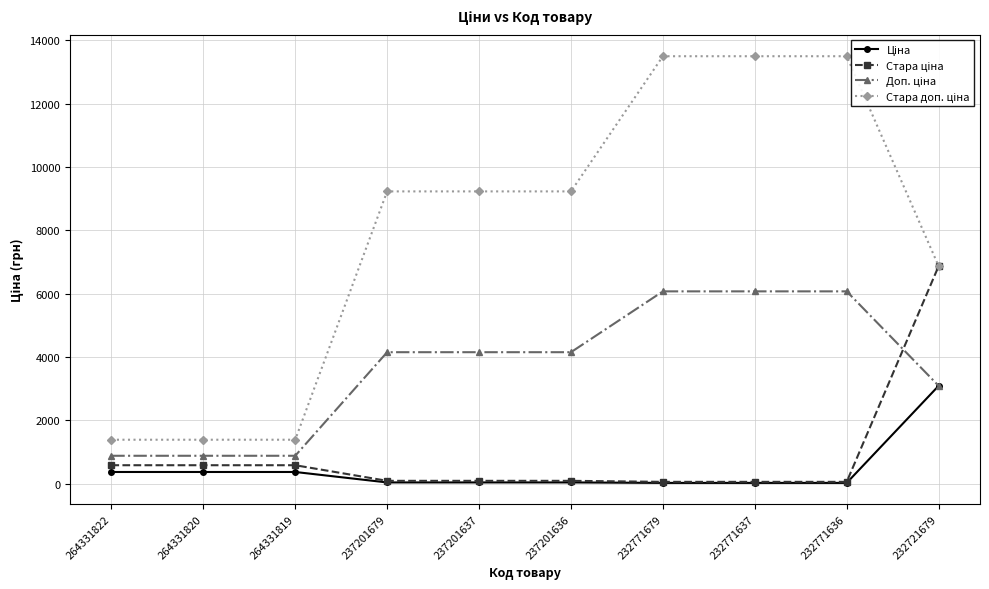

What is the value of the Стара ціна point at the 10th from the left?

6869.4